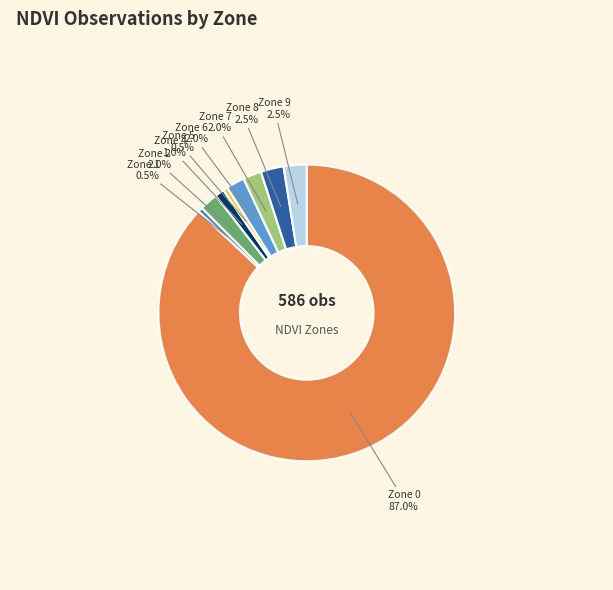

Is there a majority slice in this chart?

Yes